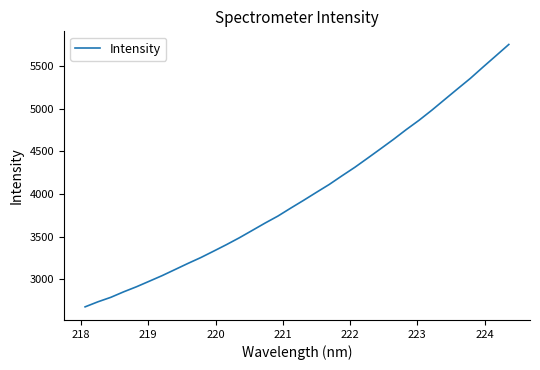

What is the maximum value shown in the chart?

5753.2